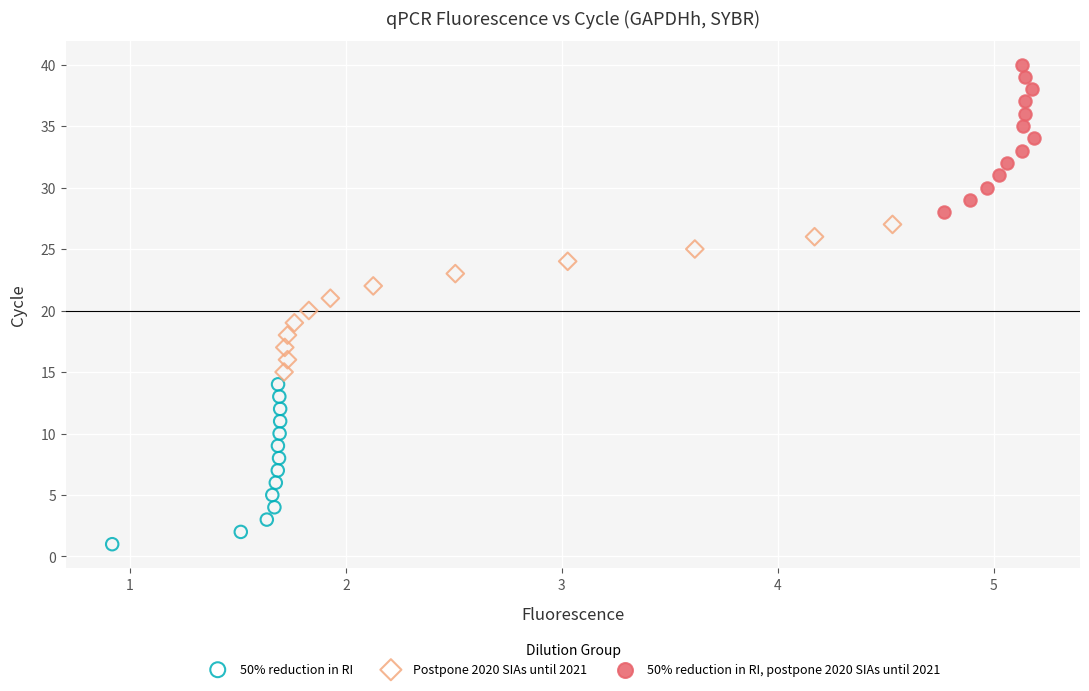

Which series has the largest Y range (max minus min)?

50% reduction in RI